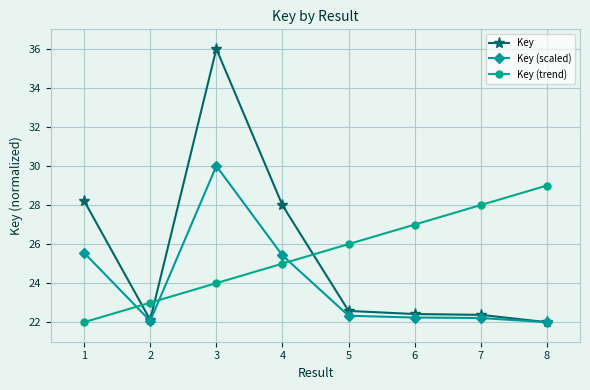

What is the value of the Key (scaled) point at the 5th from the left?

22.3